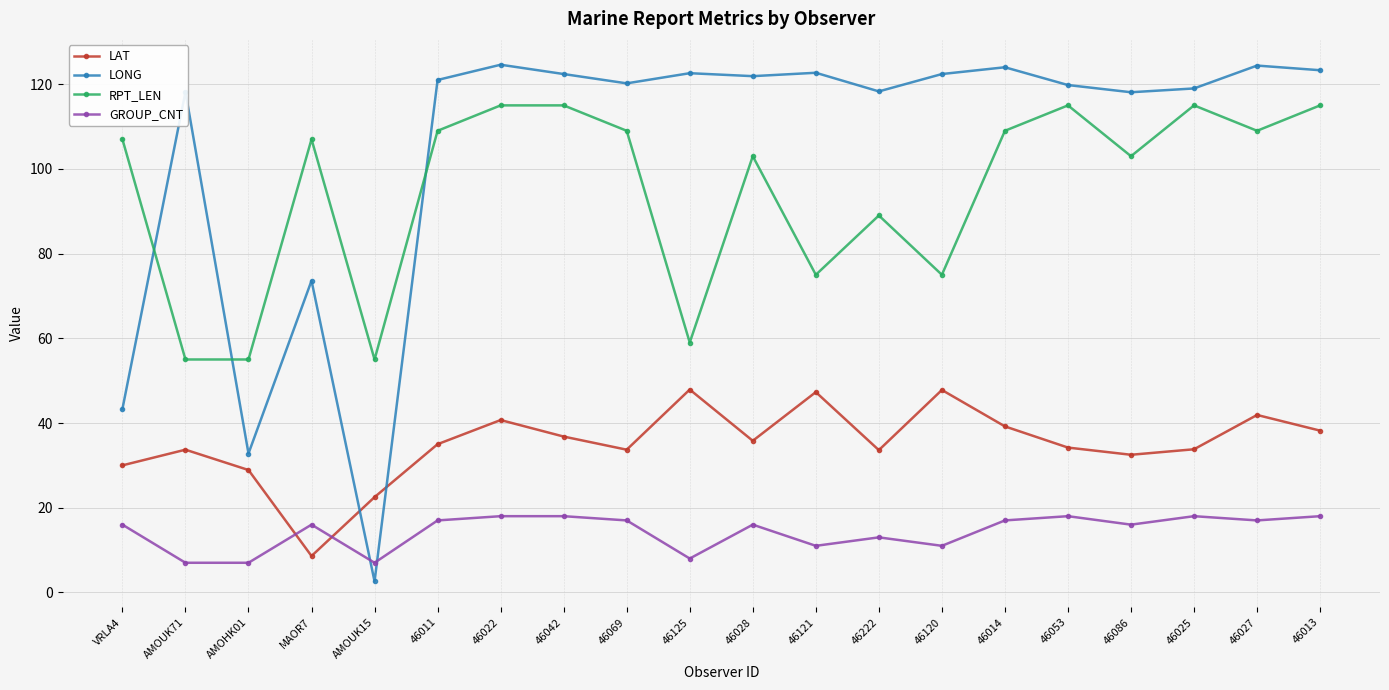

True or false: LAT has more than 2 points higher than both neighbors.

True